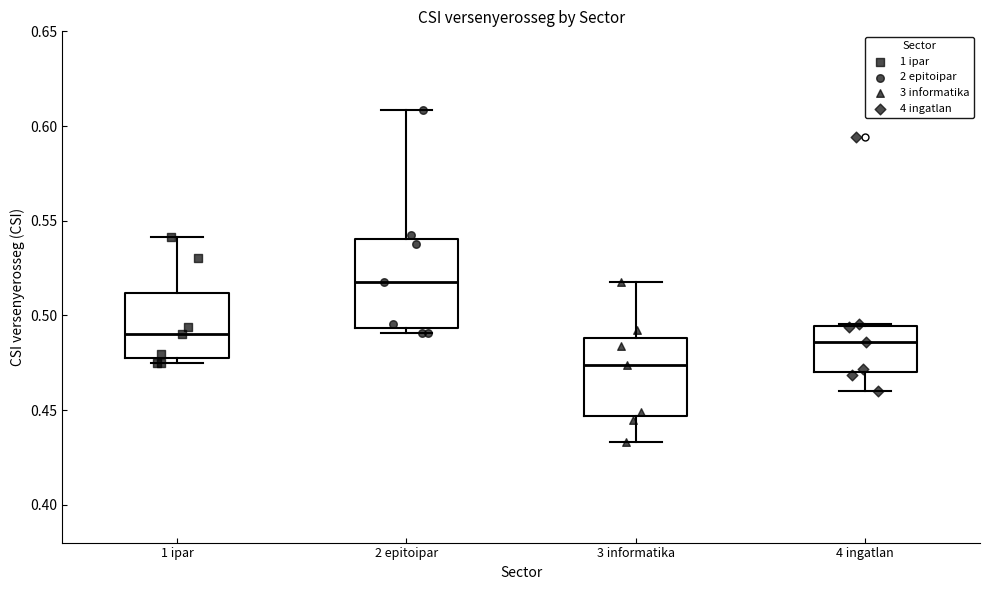

Where does the upper whisker of the box for 3 informatika end on the y-axis? The values are not printed on the chart, so give them approximately, as read against the axis.

0.515